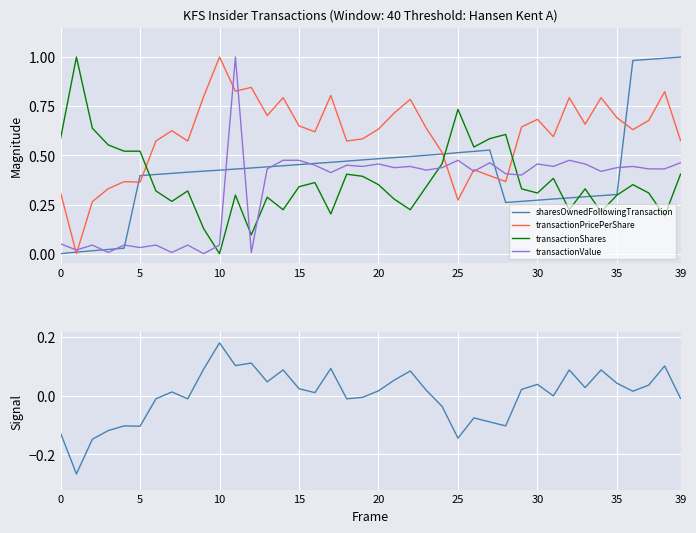

Is it true that priceSignal equals 0.0 at 29?

True